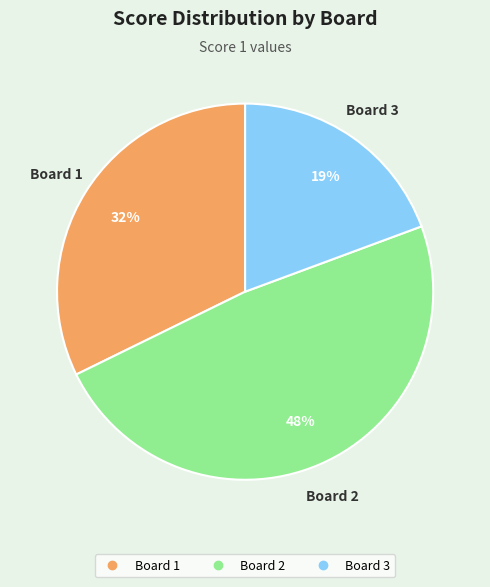

What is the largest slice in the pie chart?

Board 2